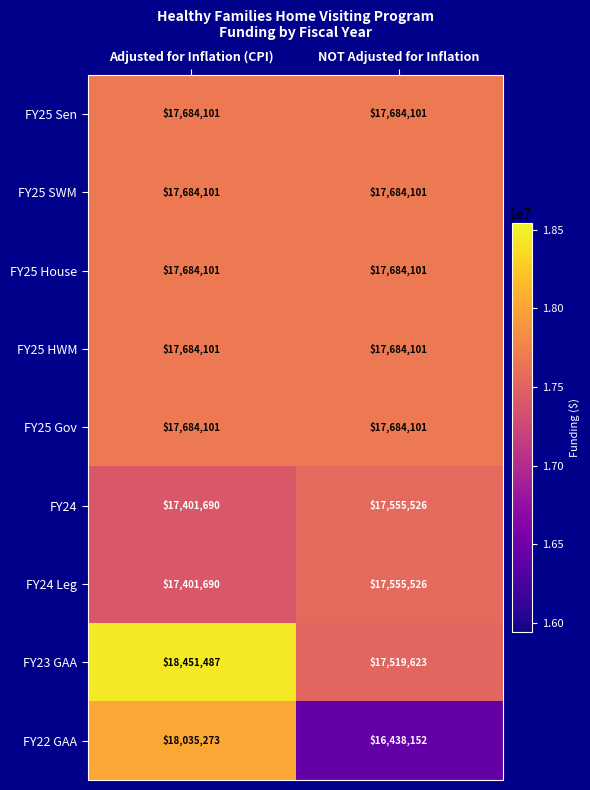

Which series has the largest total across all categories?

FY23 GAA